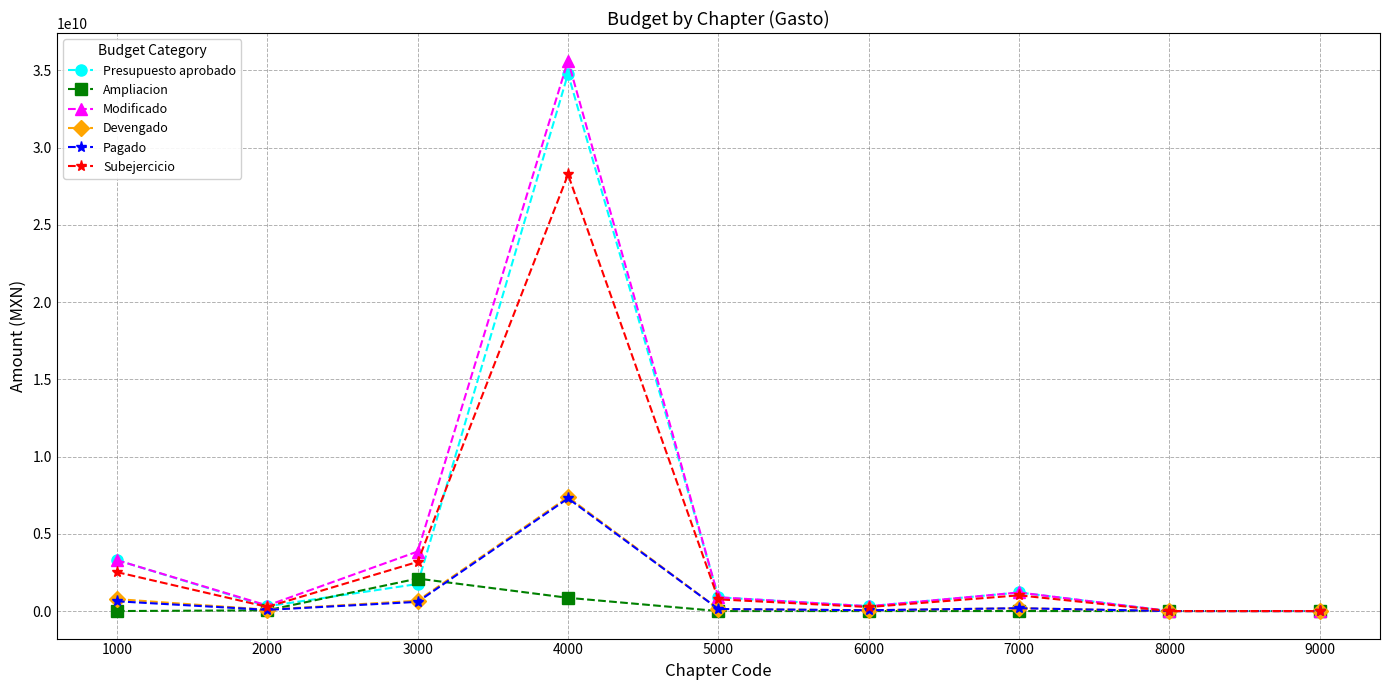

At which category is the sum across all series the highest?

4000